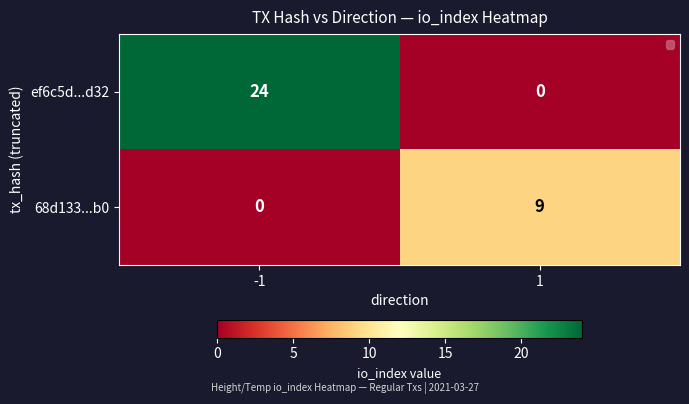

List the series in order of their peak value, highest first.

ef6c5d...d32, 68d133...b0